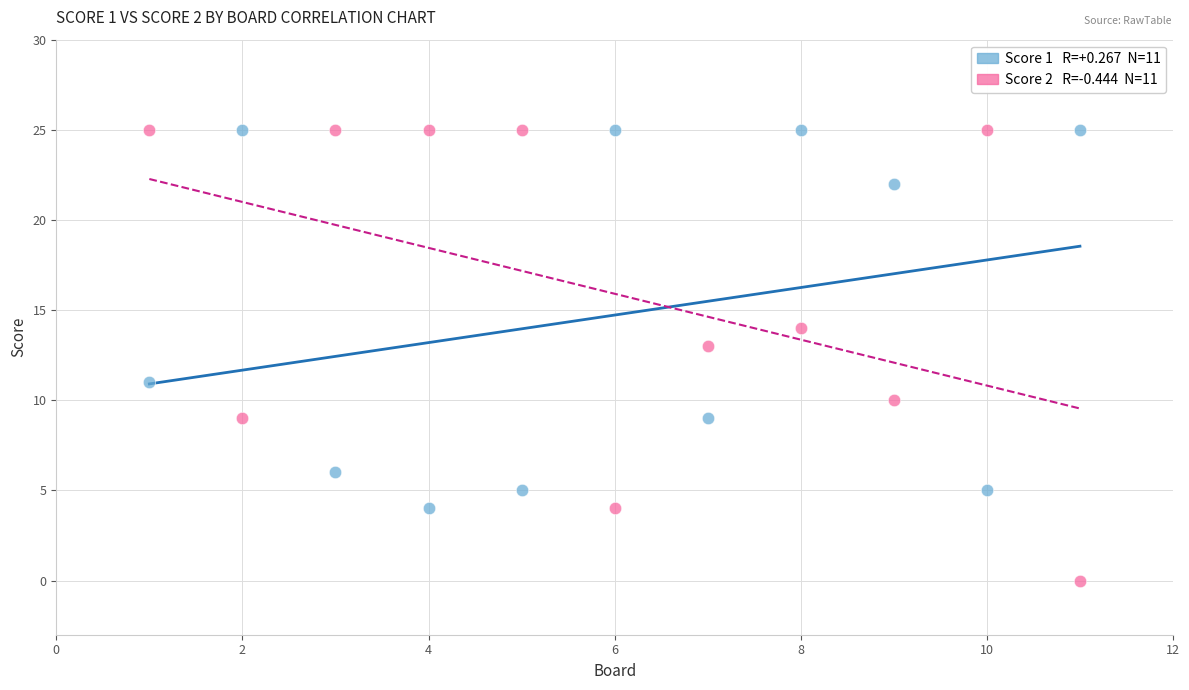

Across all data points, what is the range of Y values (max minus min)?

25